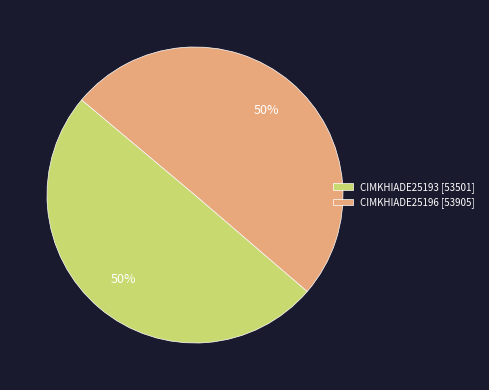

The CIMKHIADE25196 slice represents 61% of the pie. True or false?

False